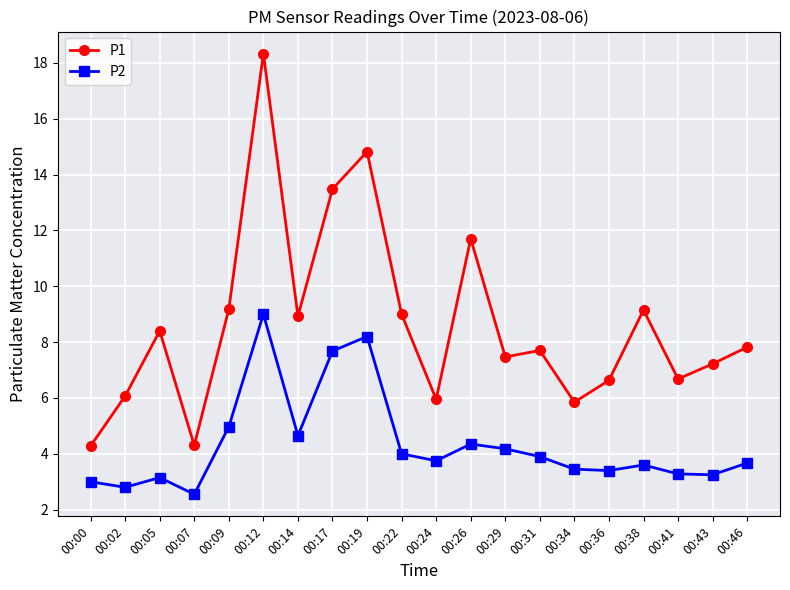

What is the value of the P1 point at the 13th from the left?

7.5